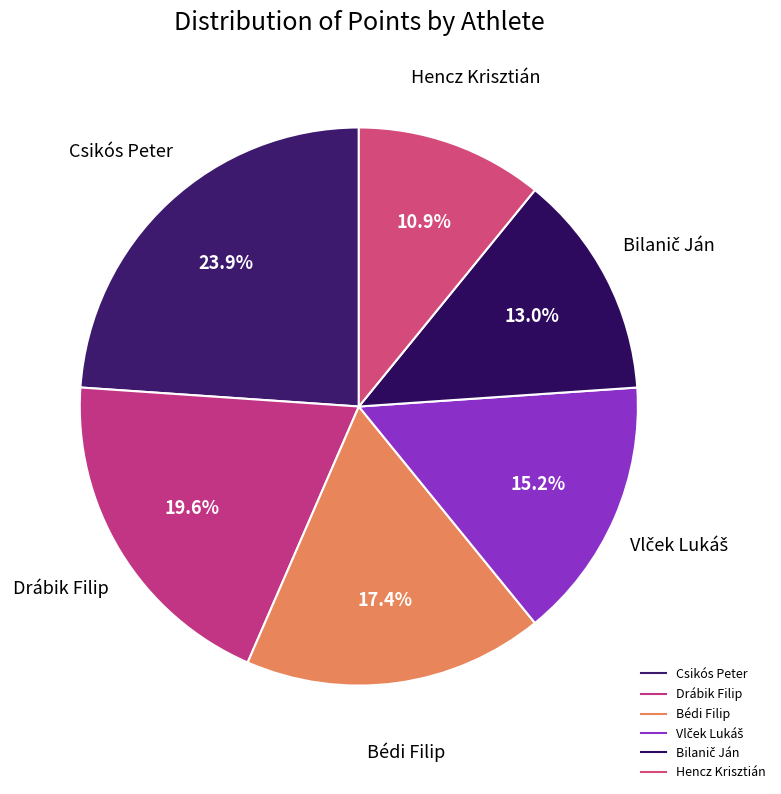

Which category has the biggest portion of the pie?

Csikós Peter